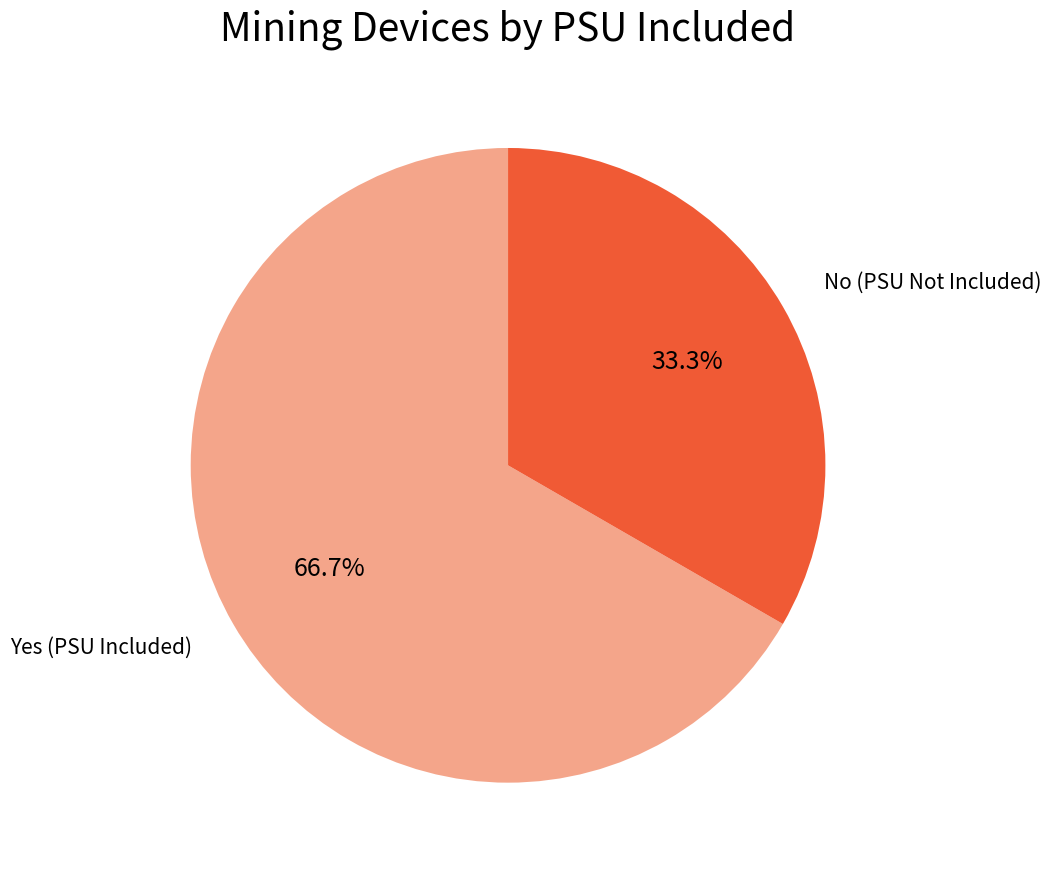

How much of the chart is everything except No?

66.7%